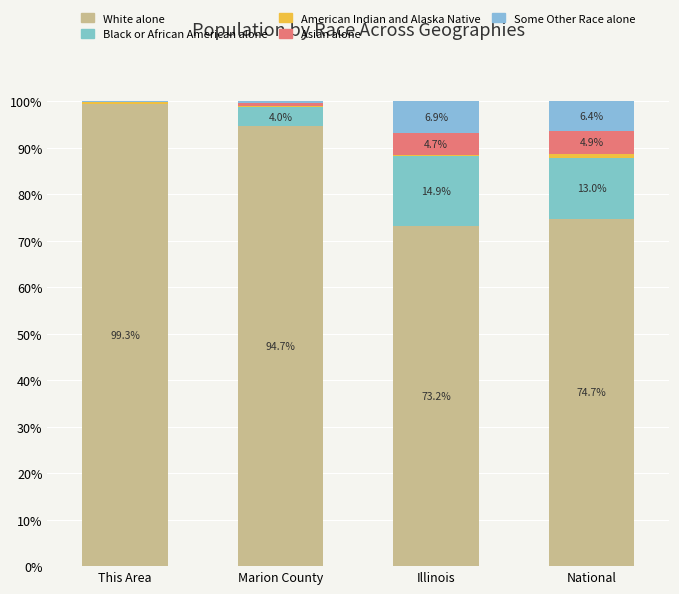

What is the difference between the maximum and minimum values in the Black or African American alone series?

14.9